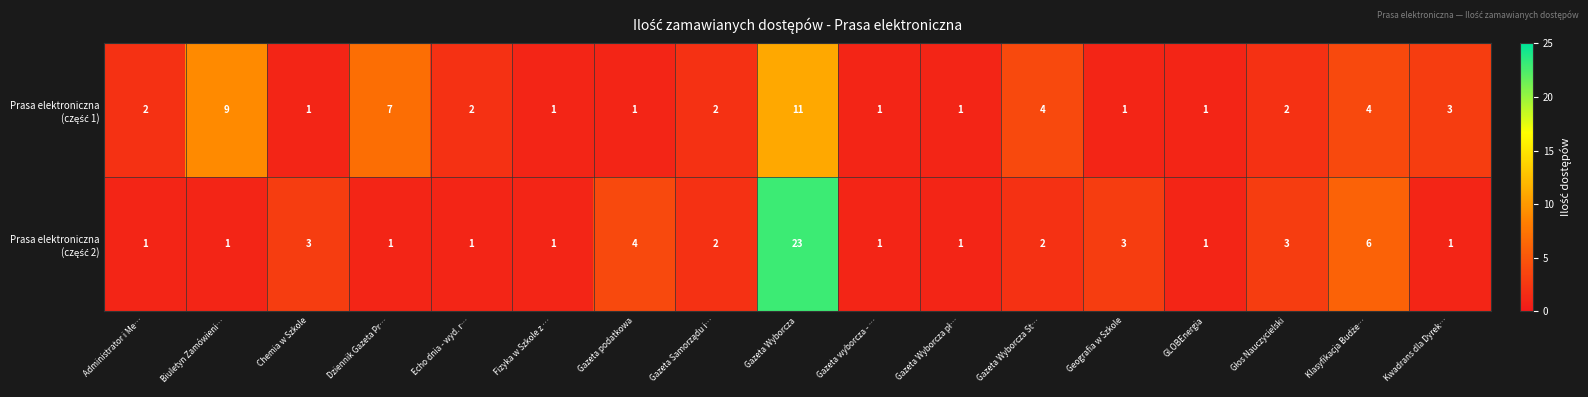

What is the maximum value shown in the chart?

23